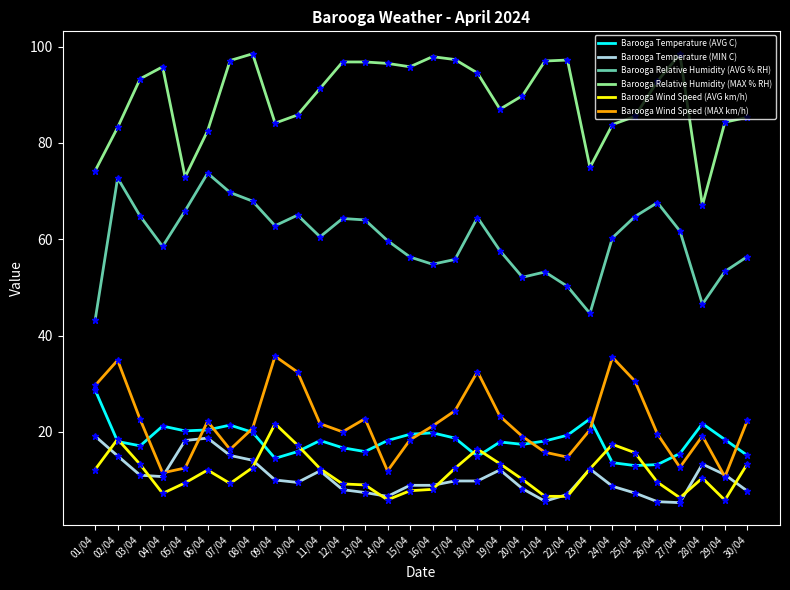

What is the greatest value displayed?

98.5